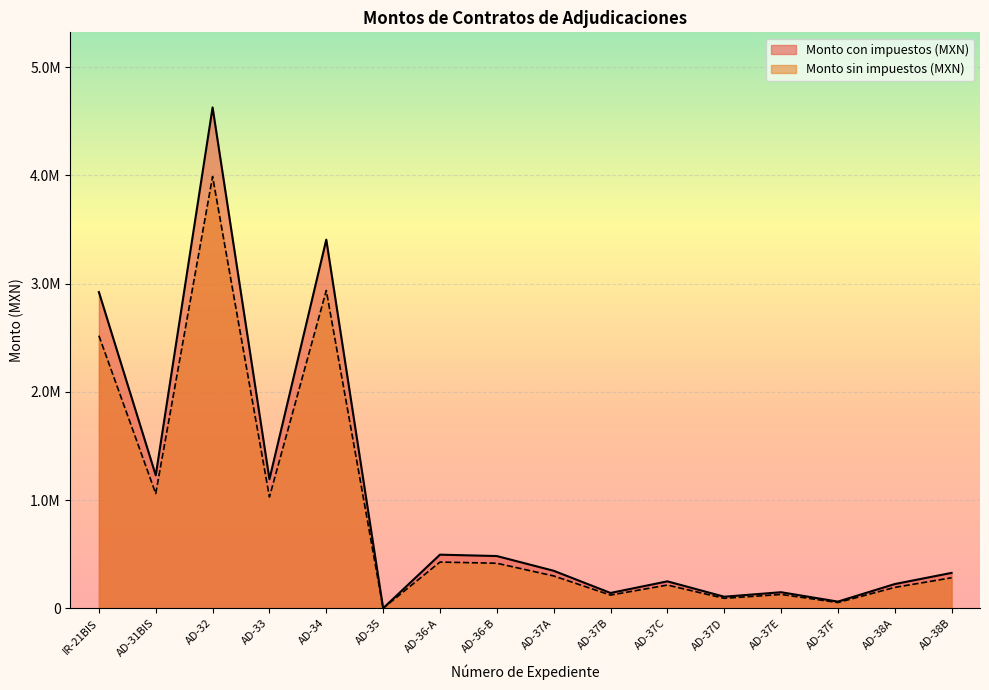

What is the difference between the highest and lowest values at AD-37C?

34293.6